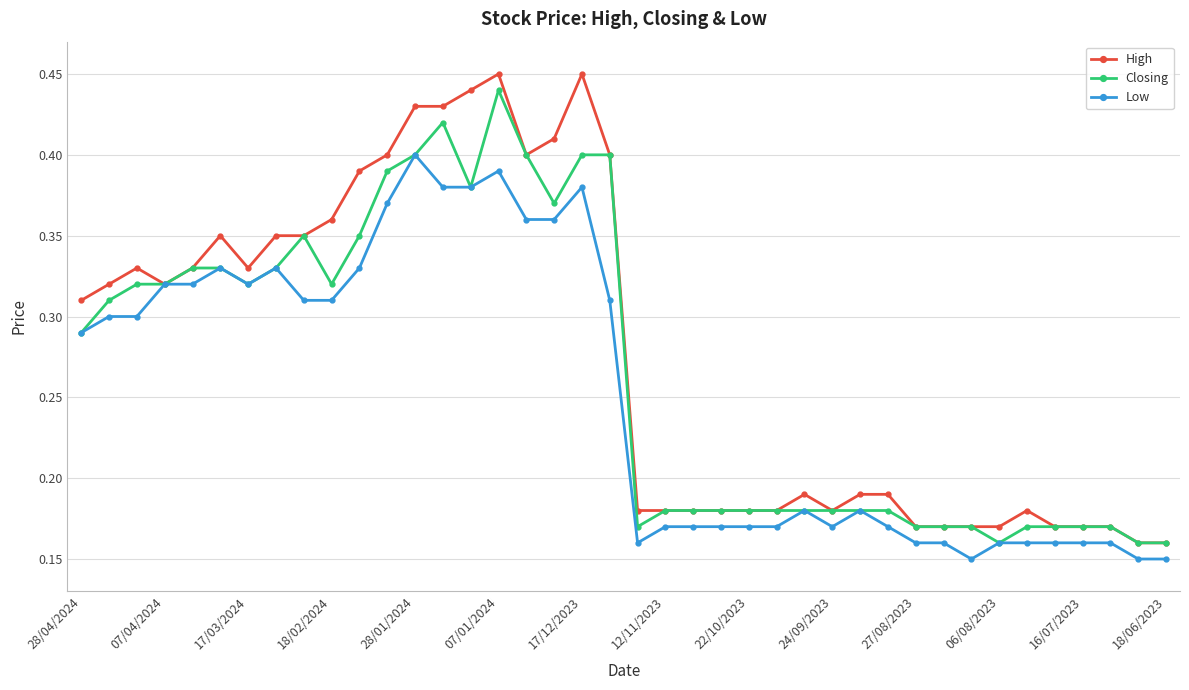

Count the Low values in the range 0 to 1.

40